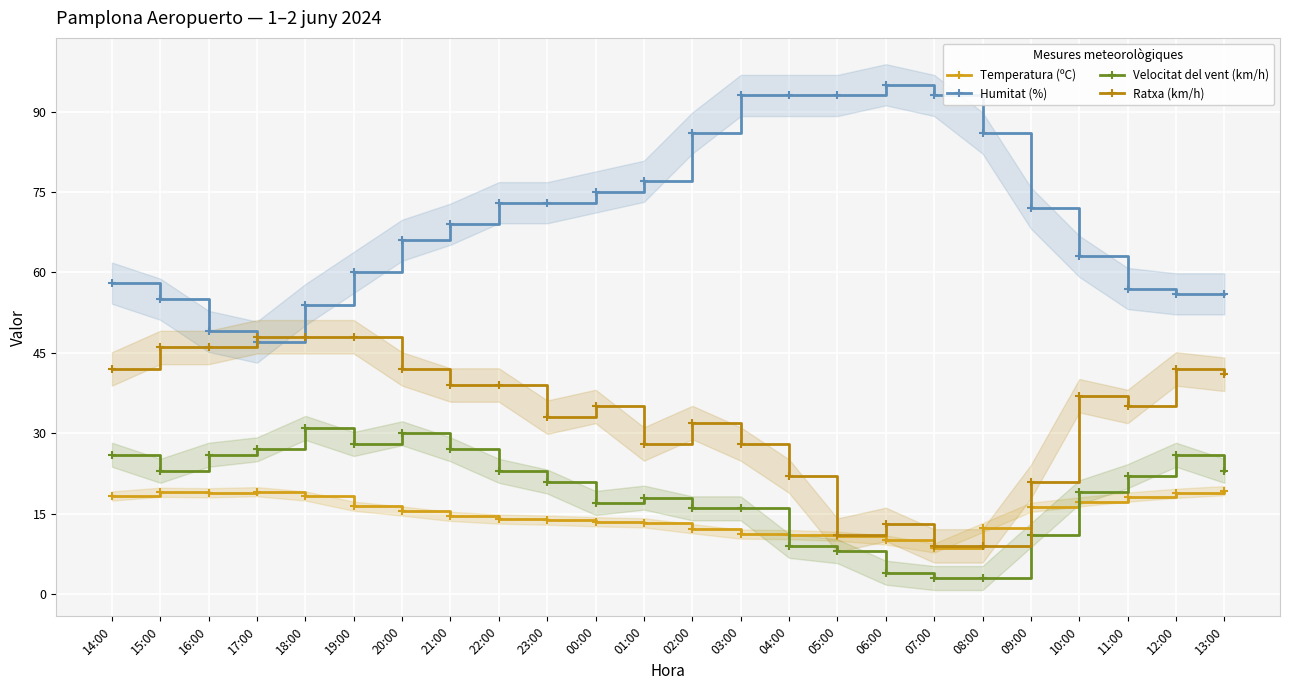

At how many categories does at least one series exceed 59?

16